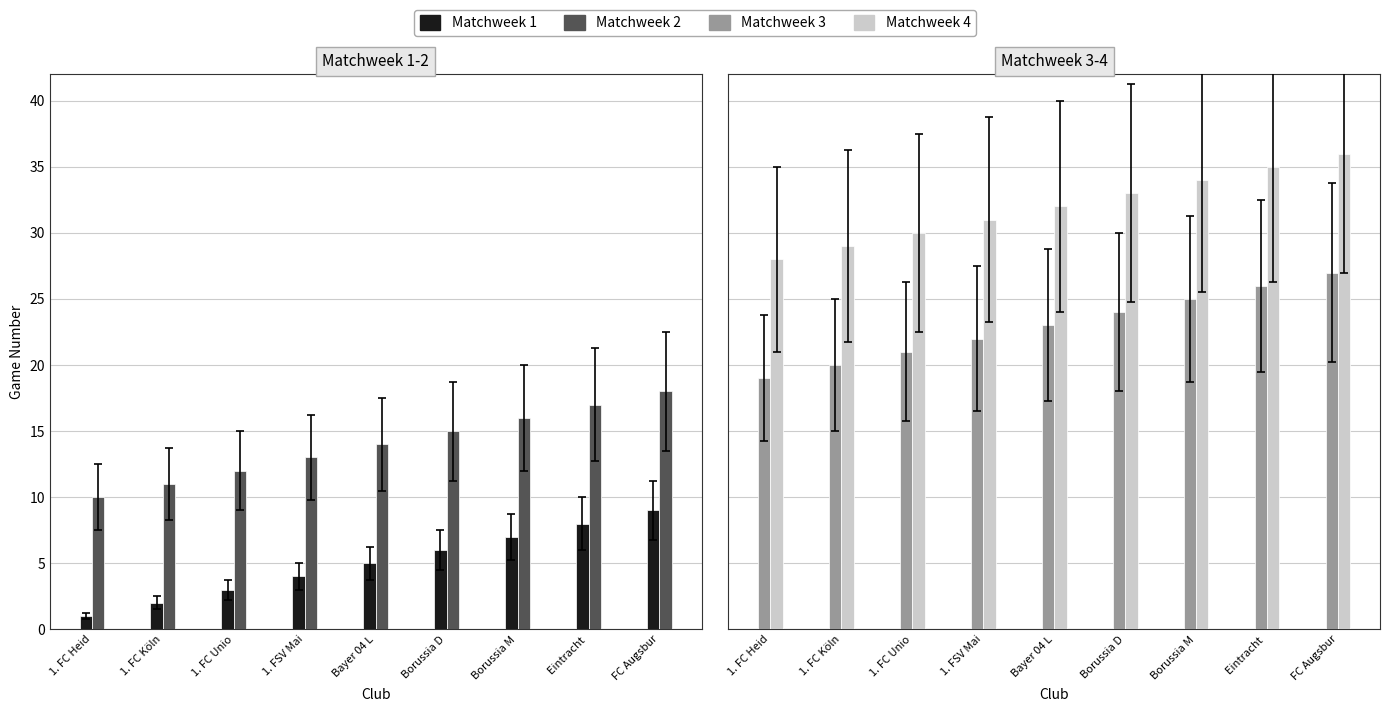

Is the value of Matchweek 2 at FC Augsbur greater than the value of Matchweek 3 at Borussia M?

No